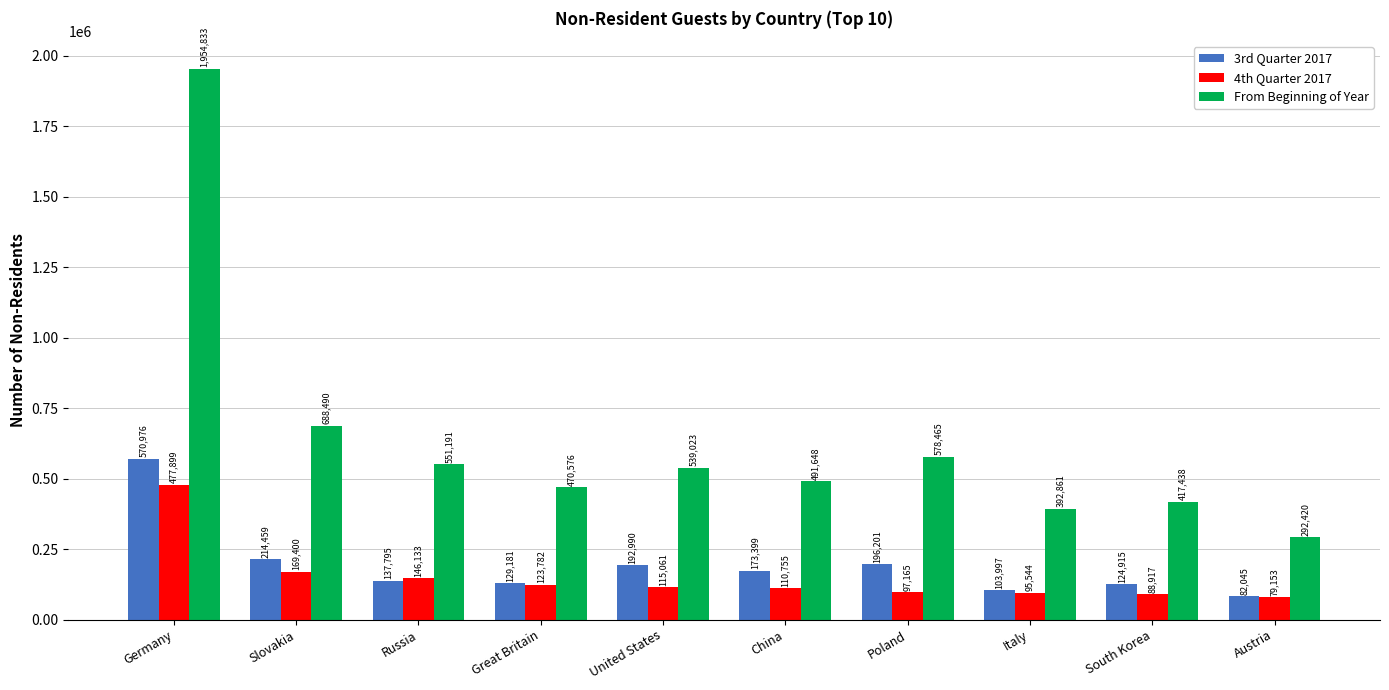

How many categories are shown in the chart?

10